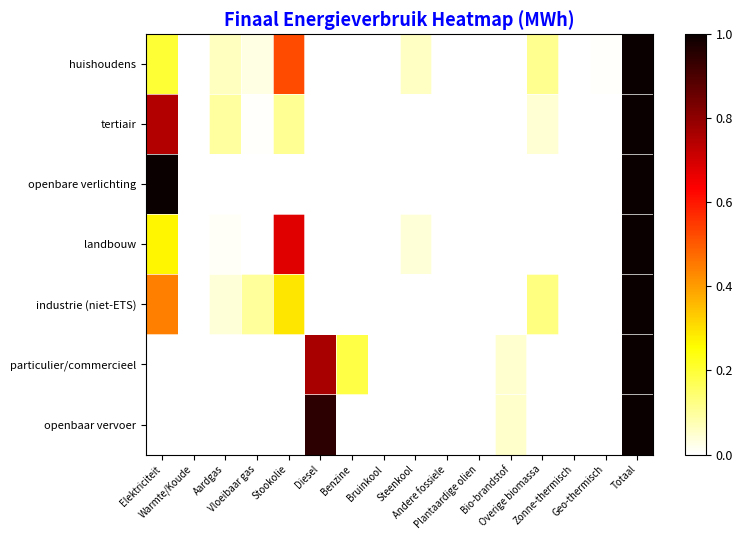

At how many categories does at least one series exceed 0?

12